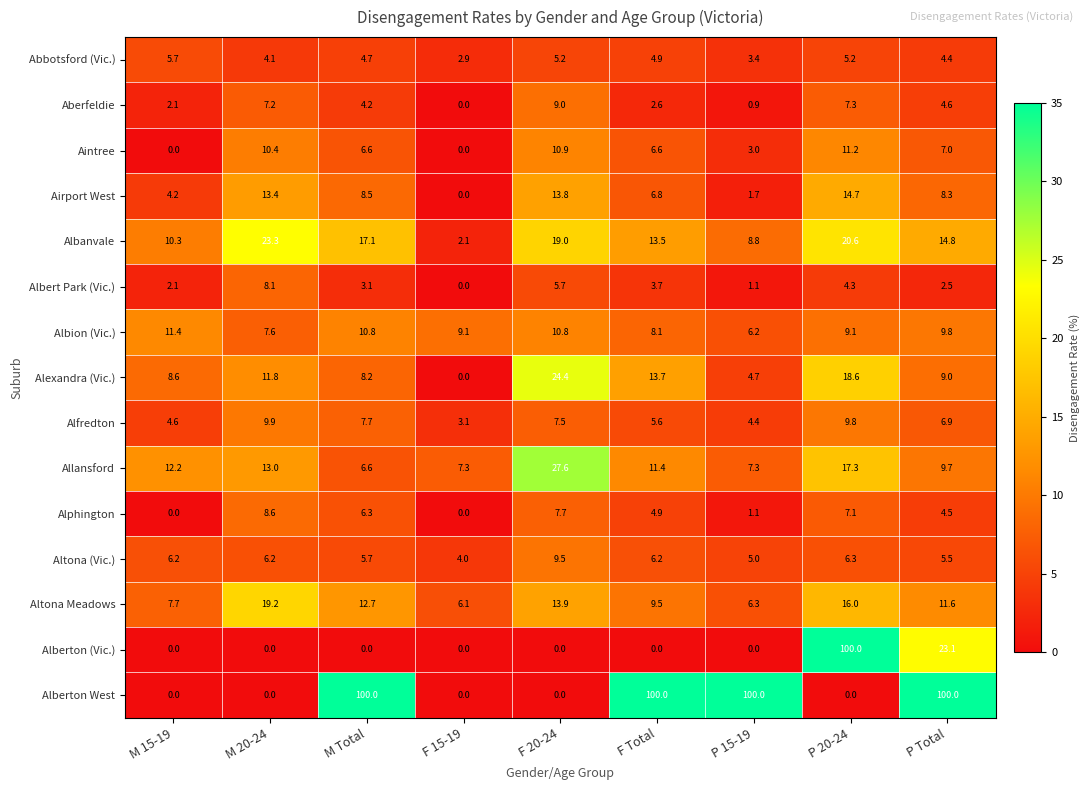

What is the maximum value for Altona (Vic.)?

9.5